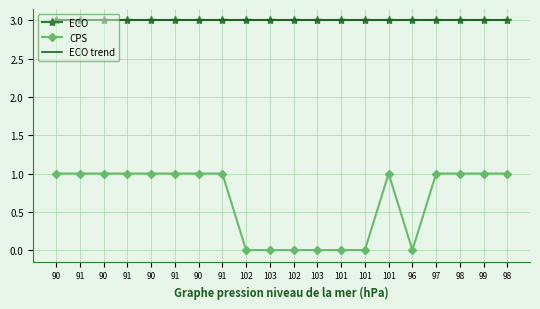

True or false: CPS and ECO intersect in this chart.

False